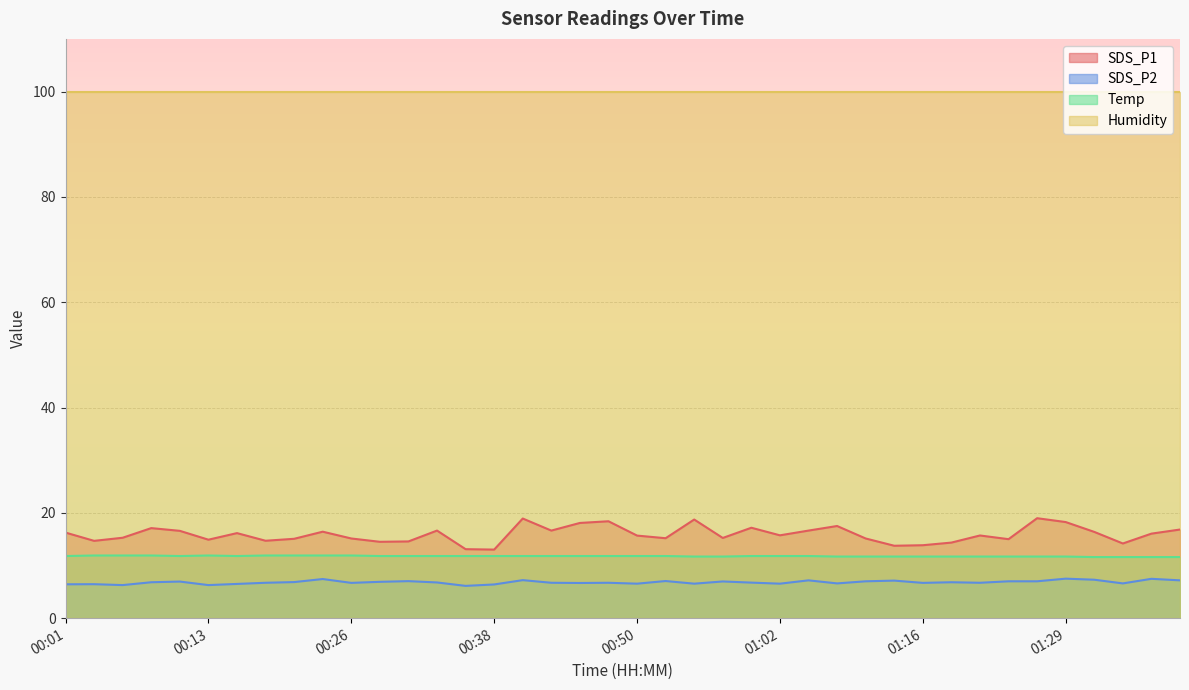

At which category is the sum across all series the highest?

00:40